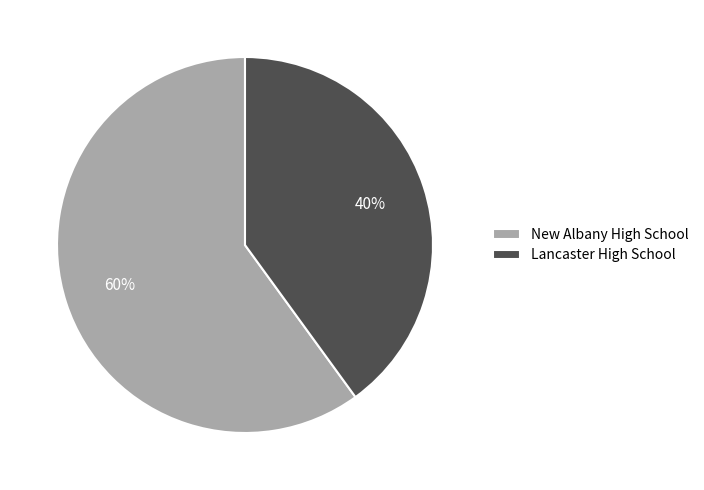

Does New Albany High School represent more than half of the total?

Yes